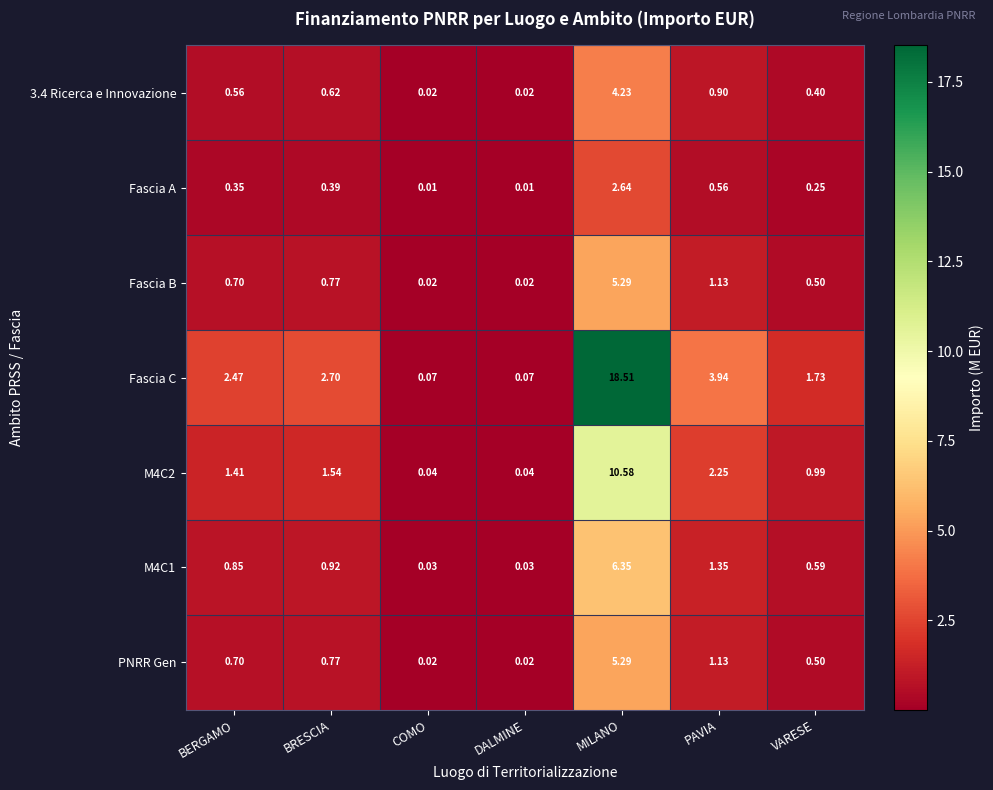

Count the number of data series in this chart.

7